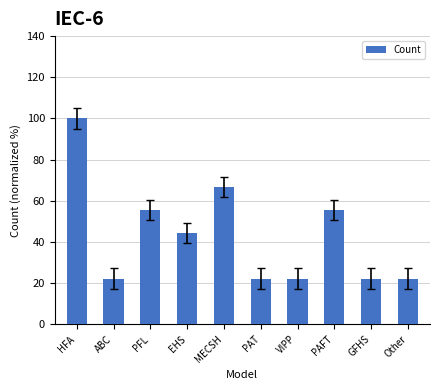

Reading right to left, what are all the values shown in this chart?

22.2	22.2	55.6	22.2	22.2	66.7	44.4	55.6	22.2	100.0